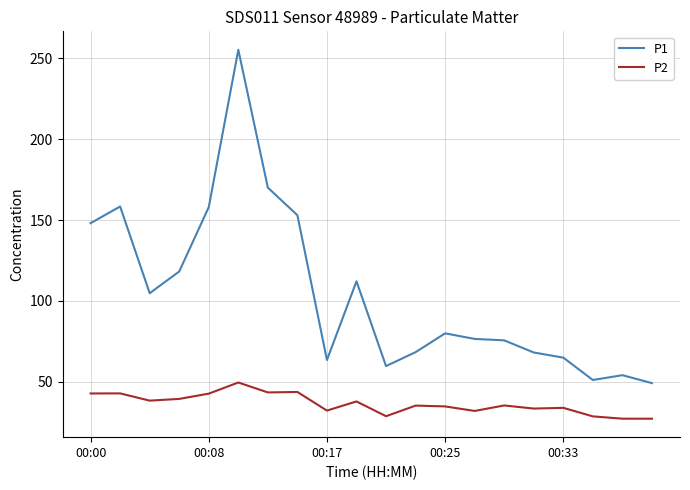

What is the minimum value for P2?

27.2